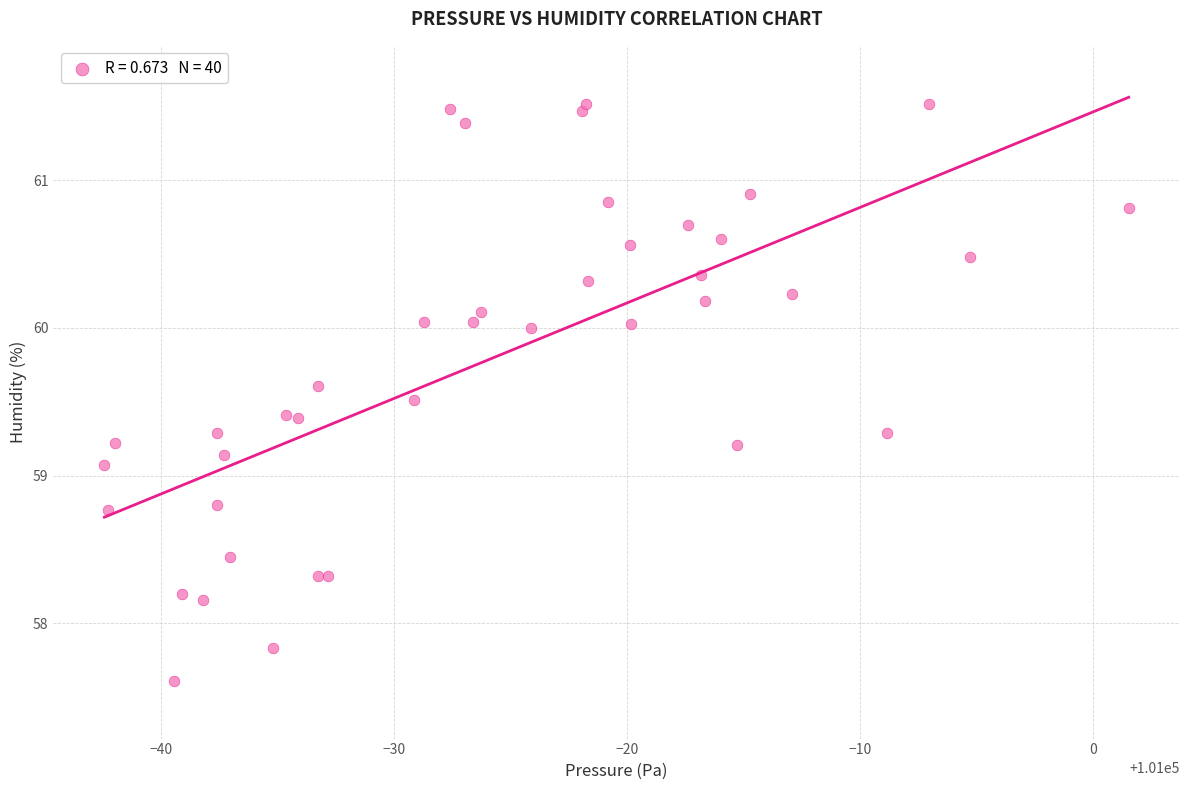

What Y value in the scatter plot is closest to 59?

59.1